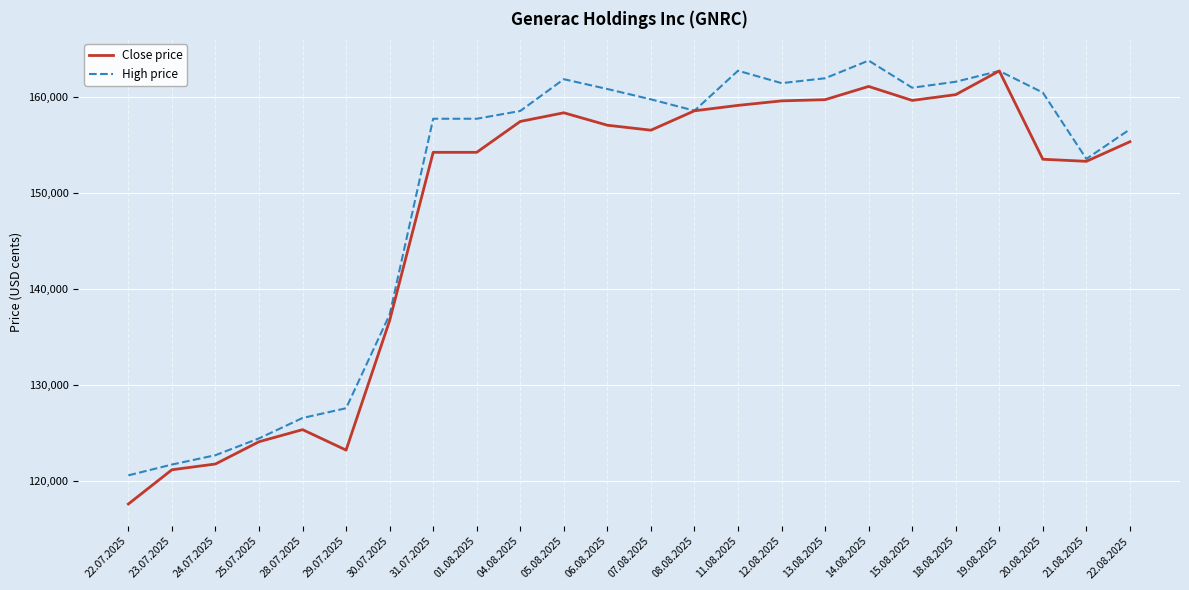

At 22.07.2025, list the series in order from largest to smallest.

High price, Close price